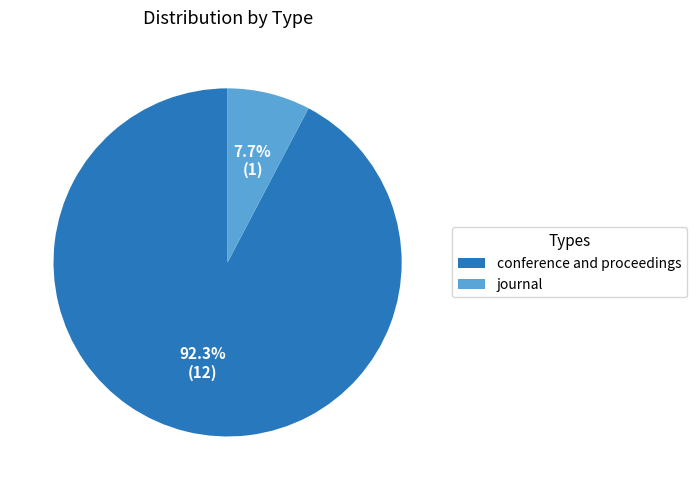

Rank the categories by value from lowest to highest.

journal, conference and proceedings